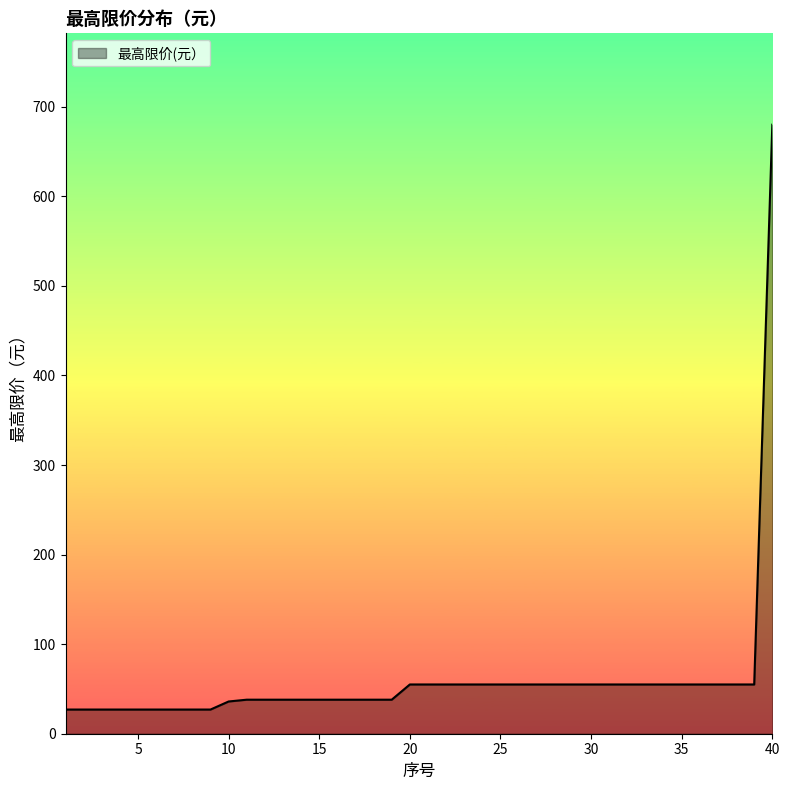

What is the greatest value displayed?

680